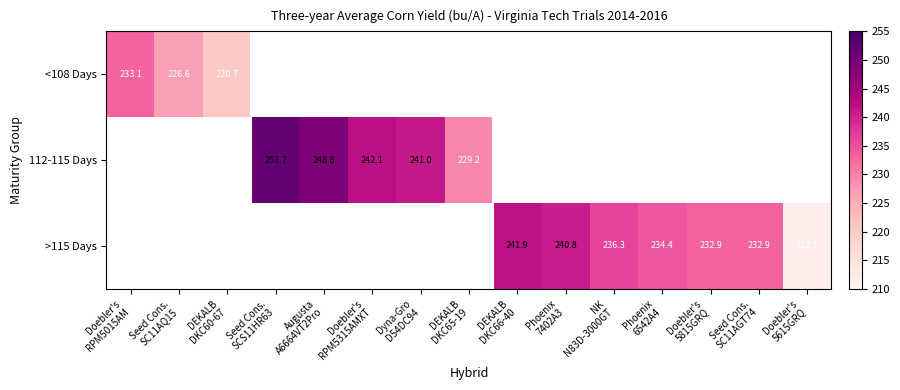

How many series are shown in this chart?

3